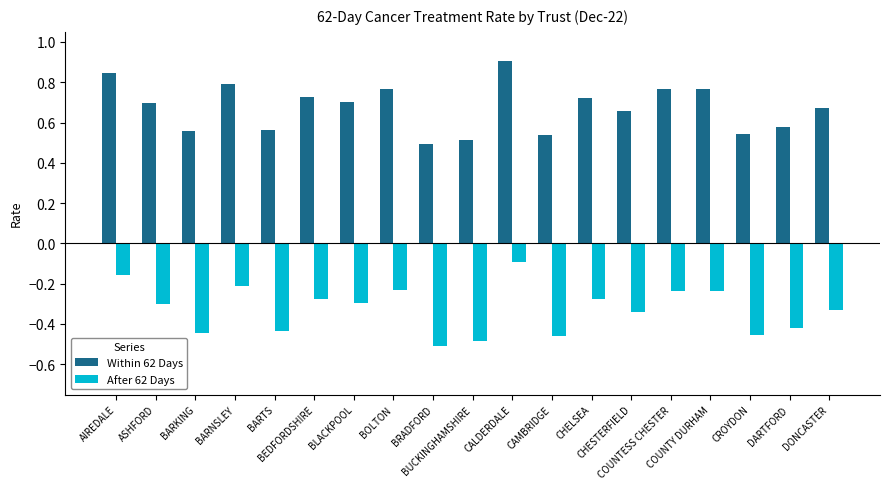

Which series has the largest total across all categories?

Within 62 Days